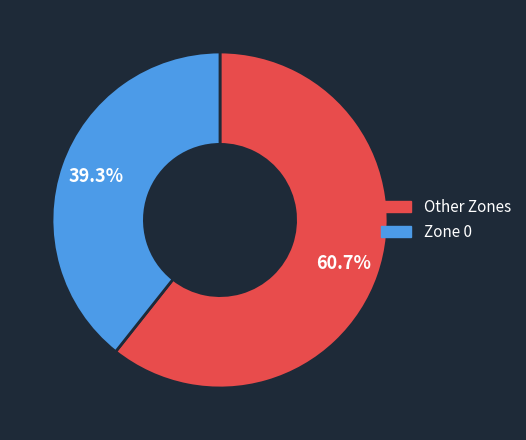

Count the number of slices in the pie.

2